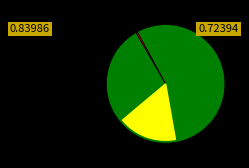

Is PINDUODUO INC the majority of the pie?

No